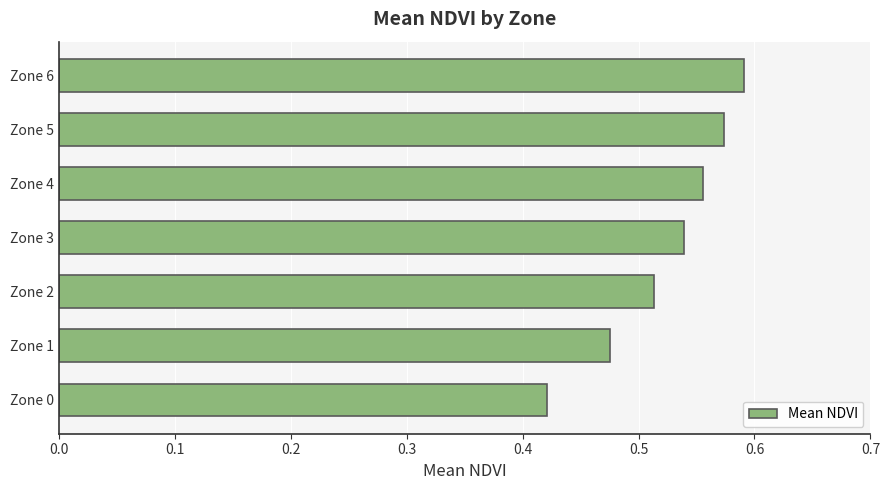

Rank the categories by value from highest to lowest.

Zone 6, Zone 5, Zone 4, Zone 3, Zone 2, Zone 1, Zone 0